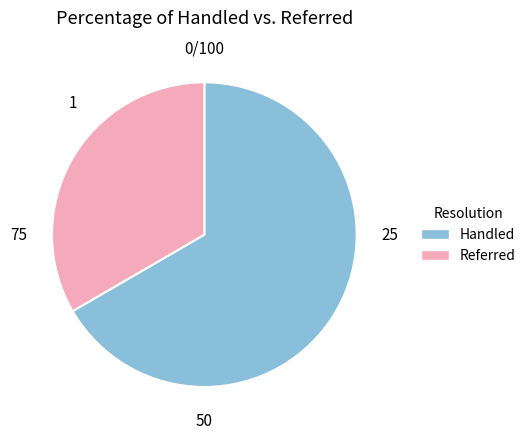

Is there a majority slice in this chart?

Yes